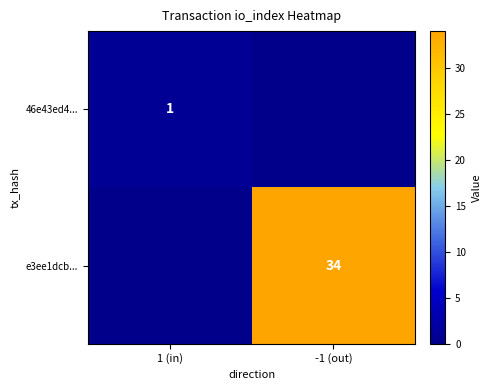

The e3ee1dcb... series shows 51 at -1 (out). True or false?

False